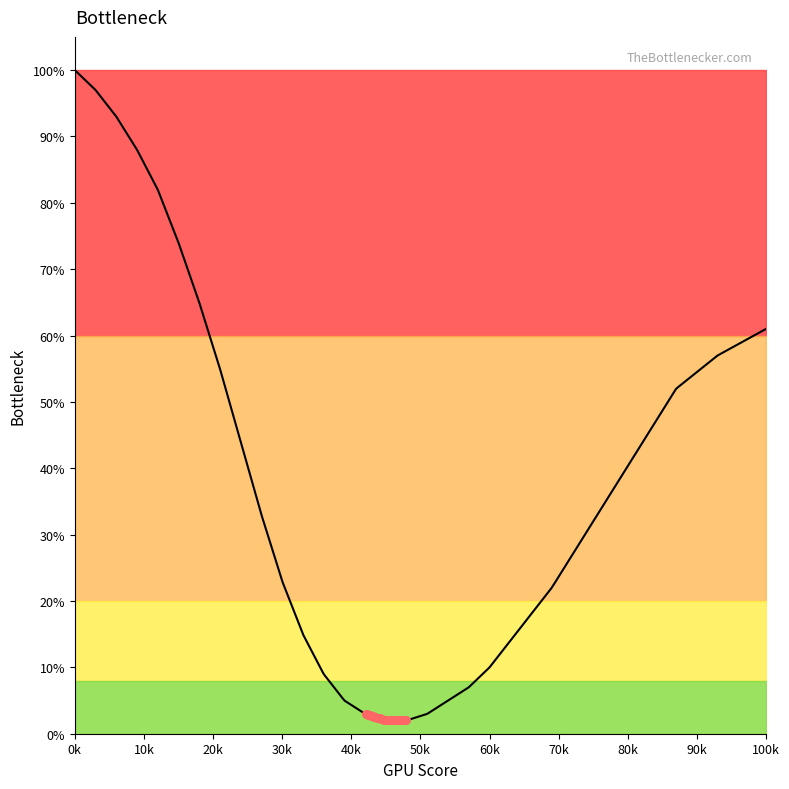

What is the difference between the maximum and minimum values?

98.0